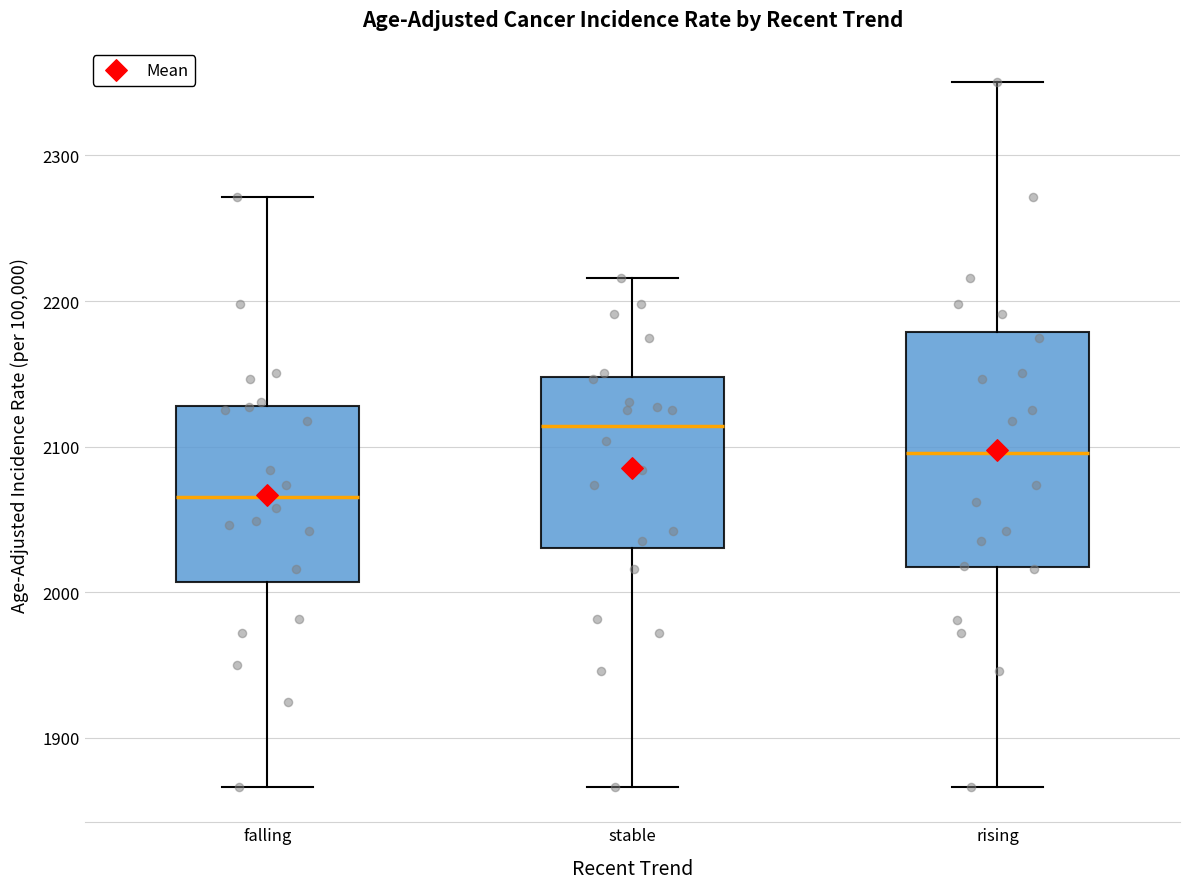

Reading left to right, transcribe this box plot: for each box, give where its median line is, the range the box spans, and where its two whiskers end, as read against the y-axis. The values are not printed on the chart, so give them approximately, as read against the axis.

falling: median 2070, box 2010 to 2130, whiskers 1870 to 2270
stable: median 2110, box 2030 to 2150, whiskers 1870 to 2220
rising: median 2100, box 2020 to 2180, whiskers 1870 to 2350